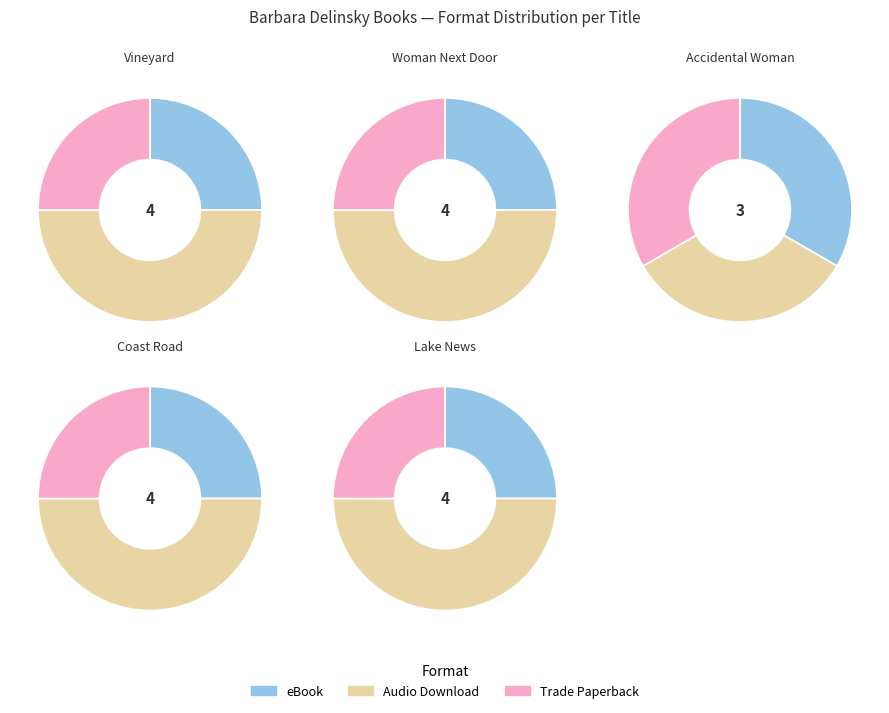

What percentage is the Lake News slice, to the nearest percent?

20%